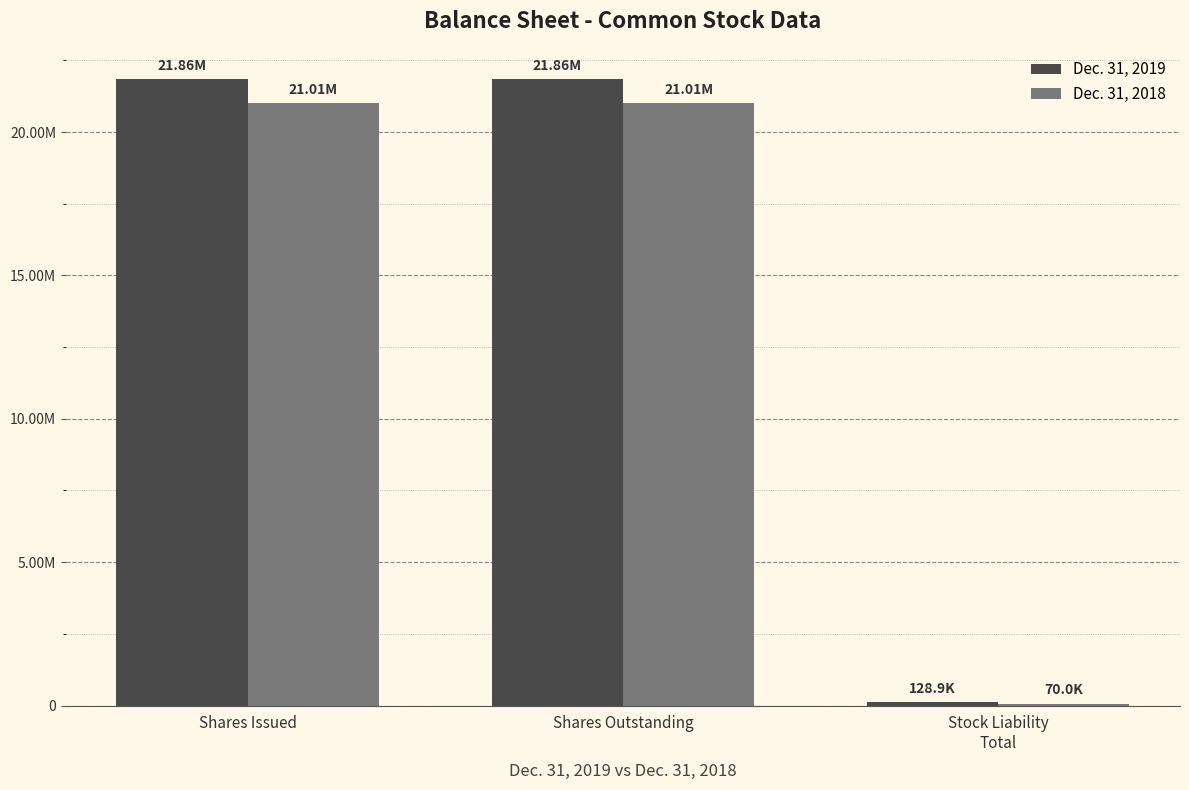

What is the difference between the maximum and minimum values in the Dec. 31, 2019 series?

21728309